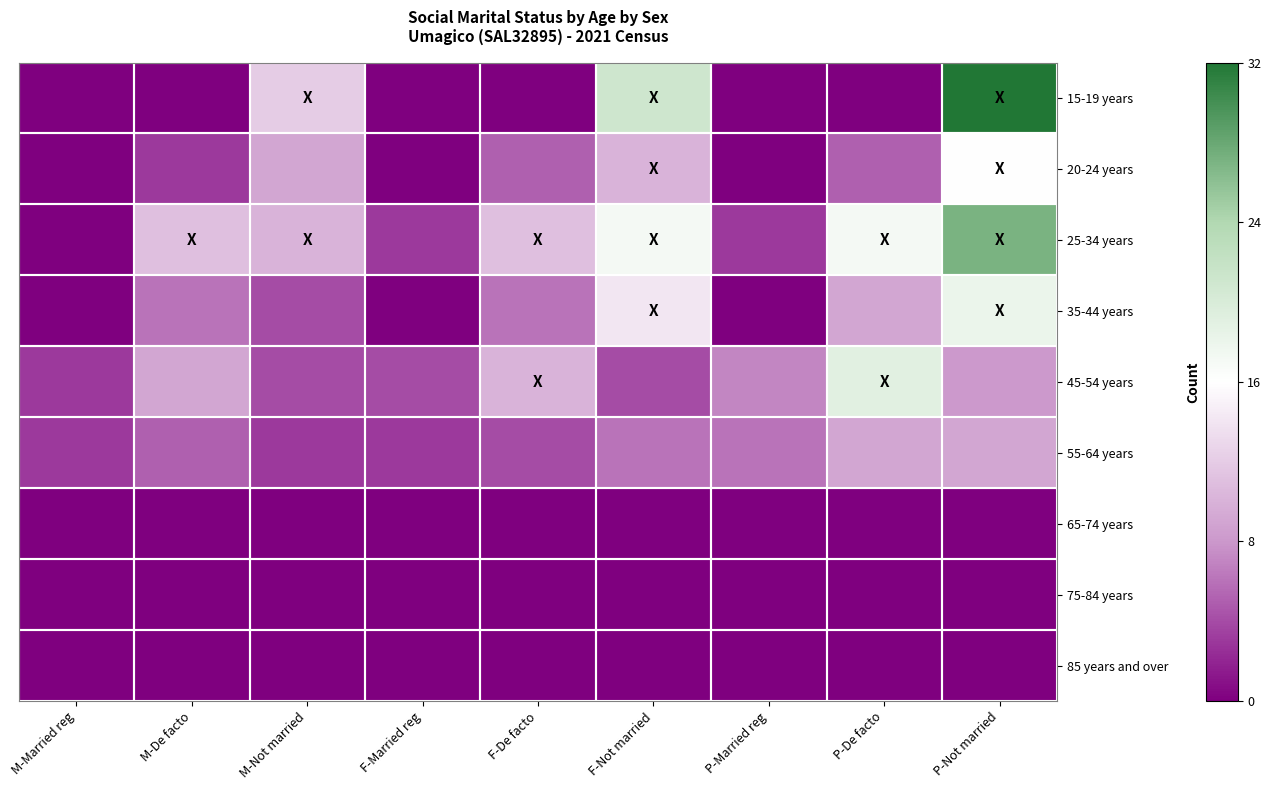

Which series has the largest range (max minus min)?

15-19 years